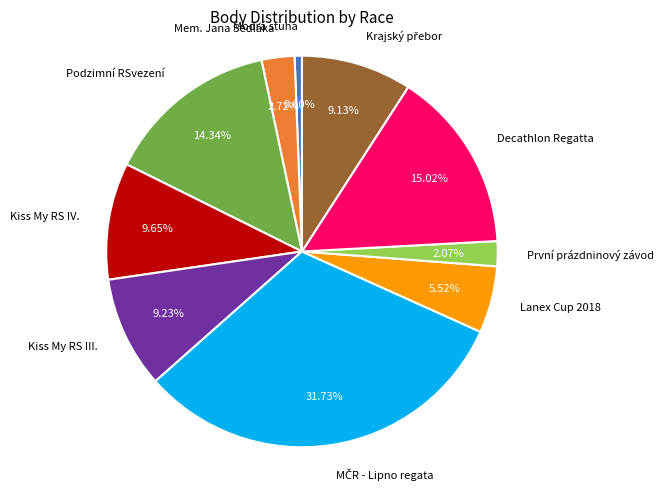

Which has a higher value, Kiss My RS III. or Modrá stuha?

Kiss My RS III.